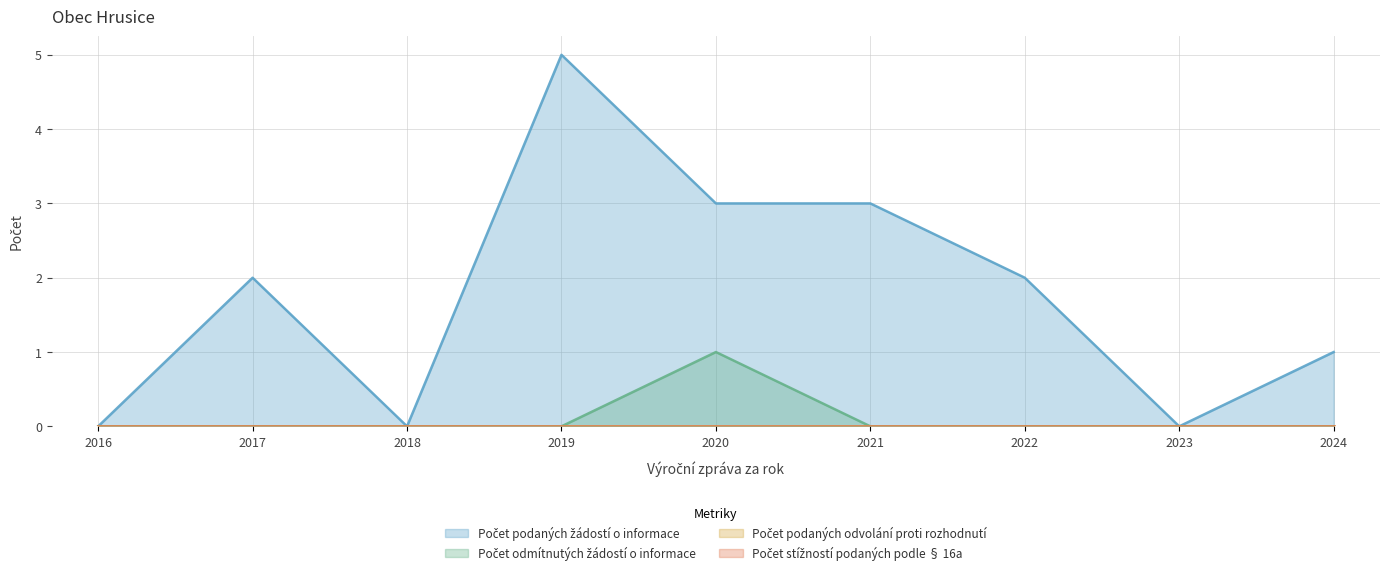

Does the chart have visible grid lines?

Yes